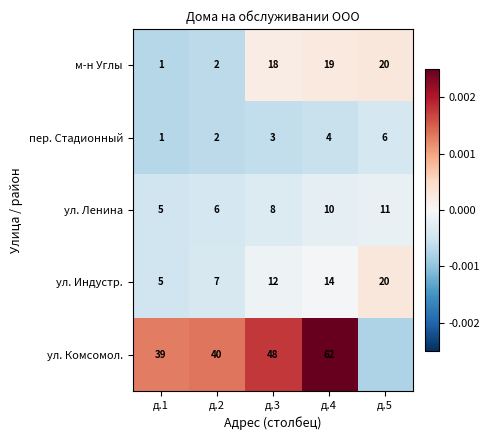

Between д.3 and д.4, which series saw the biggest shift?

ул. Комсомол.